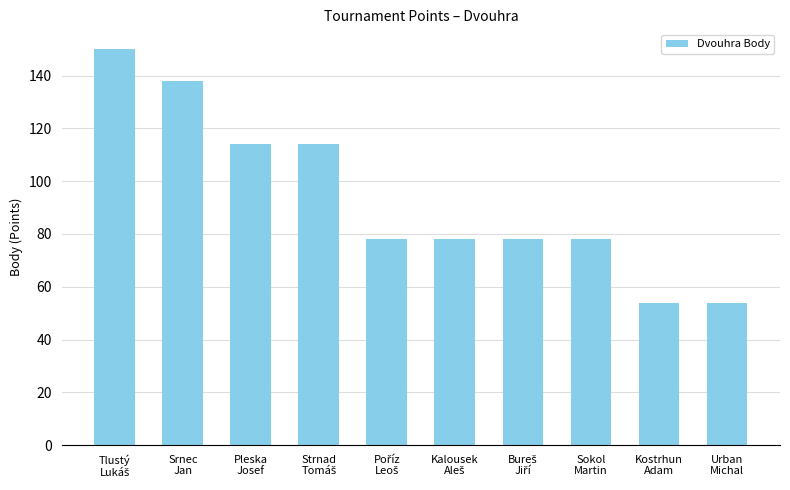

What is the value of the 6th bar from the left?

78